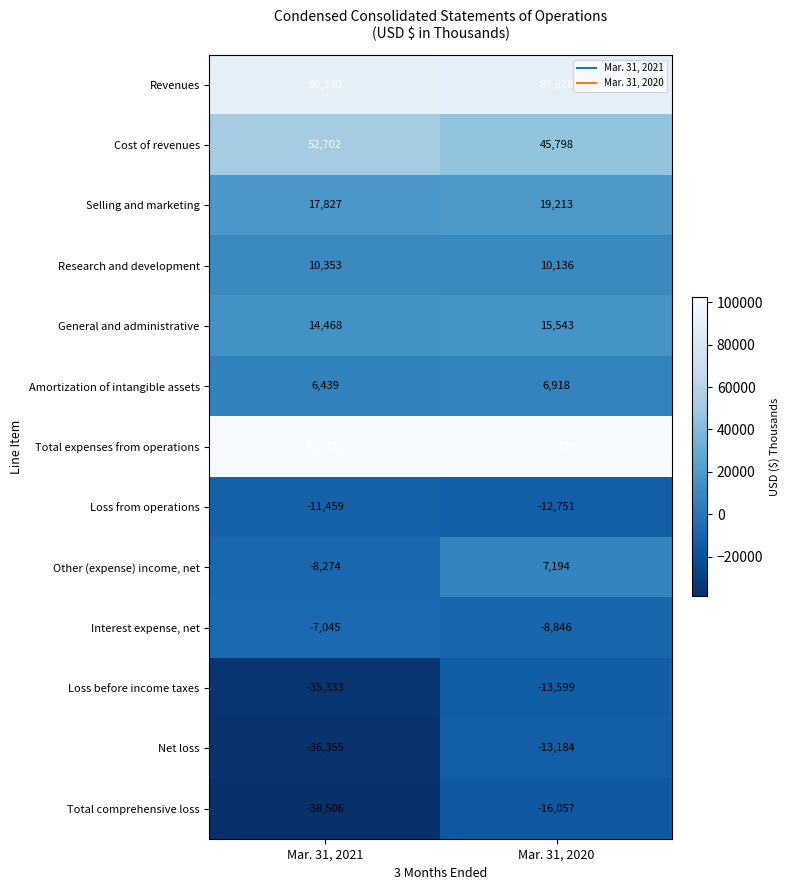

At which category is the sum across all series the highest?

Mar. 31, 2020